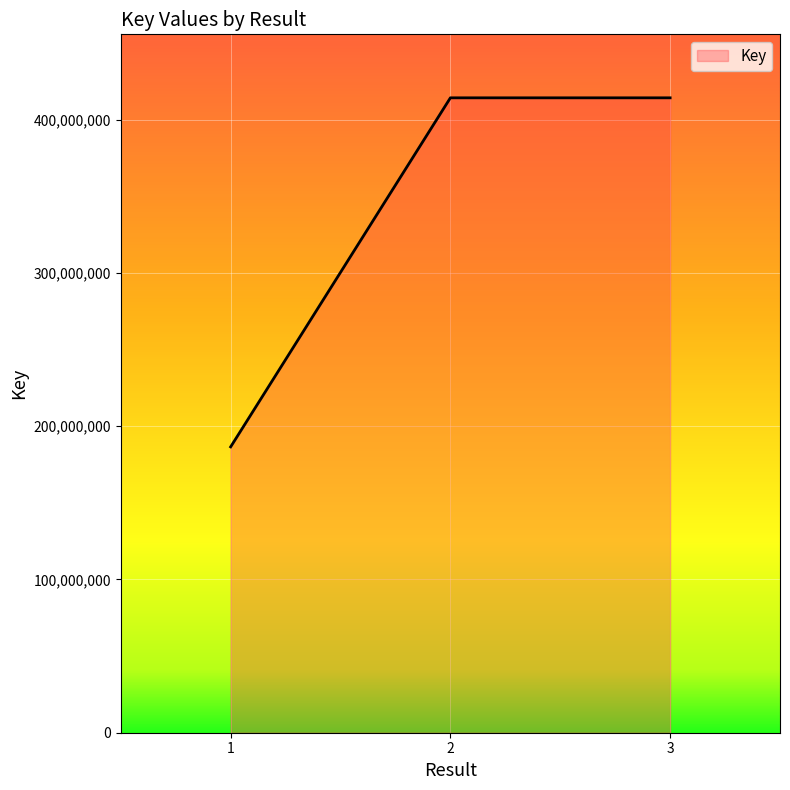

What is the sum of the values at 2 and 1?

600796095